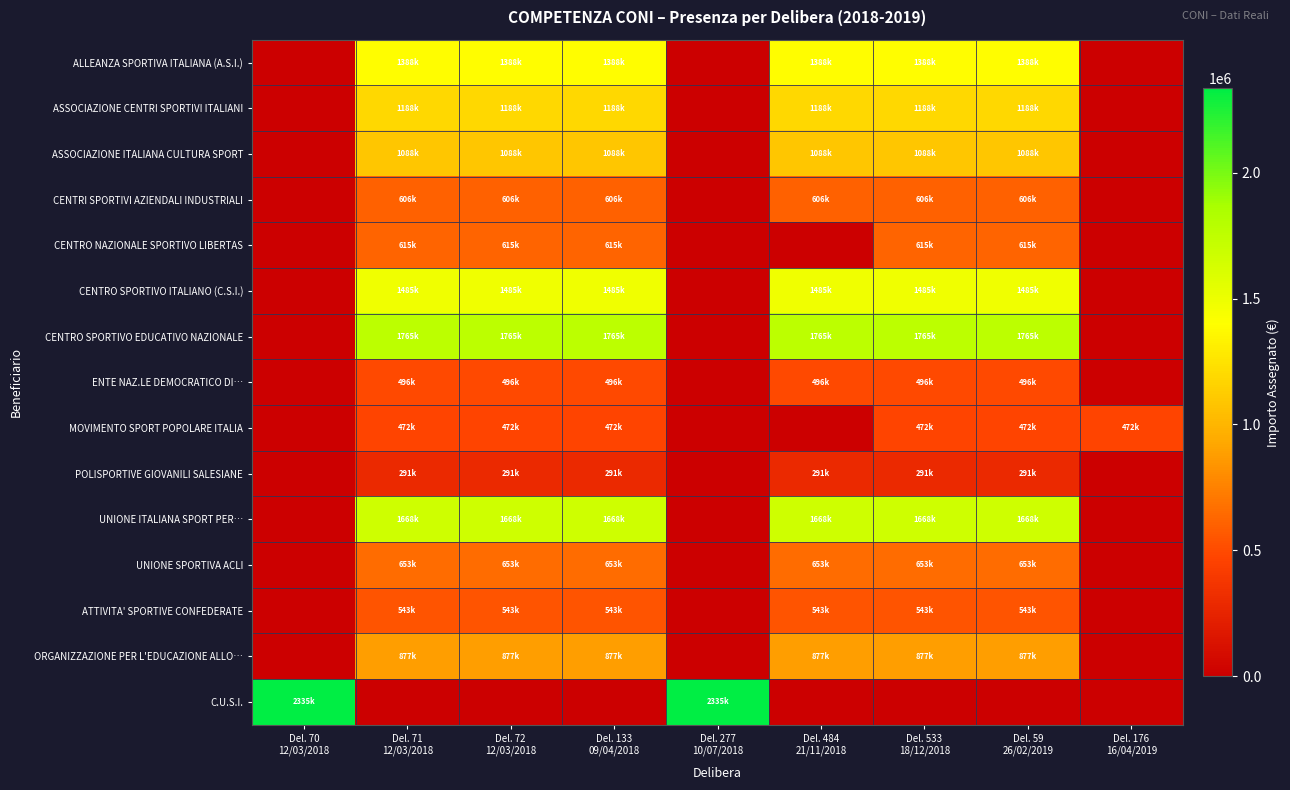

Which series has the largest range (max minus min)?

C.U.S.I.